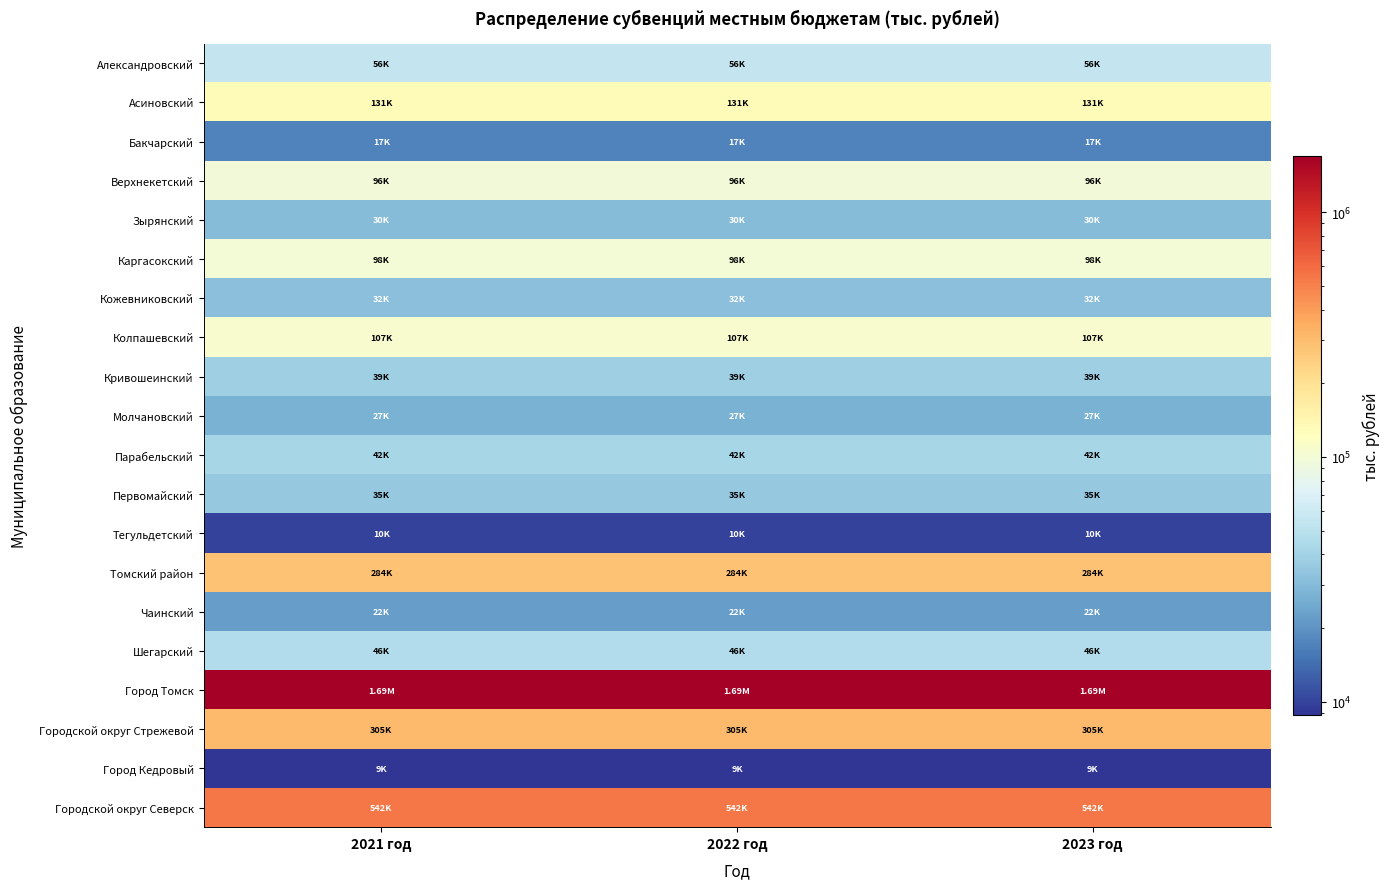

Reading left to right, what are all the values shown in this chart?

Александровский: 2021 год=55545.5	2022 год=55545.5	2023 год=55545.5
Асиновский: 2021 год=130699.4	2022 год=130699.4	2023 год=130699.4
Бакчарский: 2021 год=17178.9	2022 год=17178.9	2023 год=17178.9
Верхнекетский: 2021 год=96047.3	2022 год=96047.3	2023 год=96047.3
Зырянский: 2021 год=30495.9	2022 год=30495.9	2023 год=30495.9
Каргасокский: 2021 год=98304.9	2022 год=98304.9	2023 год=98304.9
Кожевниковский: 2021 год=31938.1	2022 год=31938.1	2023 год=31938.1
Колпашевский: 2021 год=107499.9	2022 год=107499.9	2023 год=107499.9
Кривошеинский: 2021 год=38699.5	2022 год=38699.5	2023 год=38699.5
Молчановский: 2021 год=27177.4	2022 год=27177.4	2023 год=27177.4
Парабельский: 2021 год=42004.6	2022 год=42004.6	2023 год=42004.6
Первомайский: 2021 год=35282.6	2022 год=35282.6	2023 год=35282.6
Тегульдетский: 2021 год=10004.4	2022 год=10004.4	2023 год=10004.4
Томский район: 2021 год=283754.2	2022 год=283754.2	2023 год=283754.2
Чаинский: 2021 год=22140.7	2022 год=22140.7	2023 год=22140.7
Шегарский: 2021 год=46215.9	2022 год=46215.9	2023 год=46215.9
Город Томск: 2021 год=1694759.8	2022 год=1694759.8	2023 год=1694759.8
Городской округ Стрежевой: 2021 год=305269.9	2022 год=305269.9	2023 год=305269.9
Город Кедровый: 2021 год=8851.9	2022 год=8851.9	2023 год=8851.9
Городской округ Северск: 2021 год=541738.6	2022 год=541738.6	2023 год=541738.6